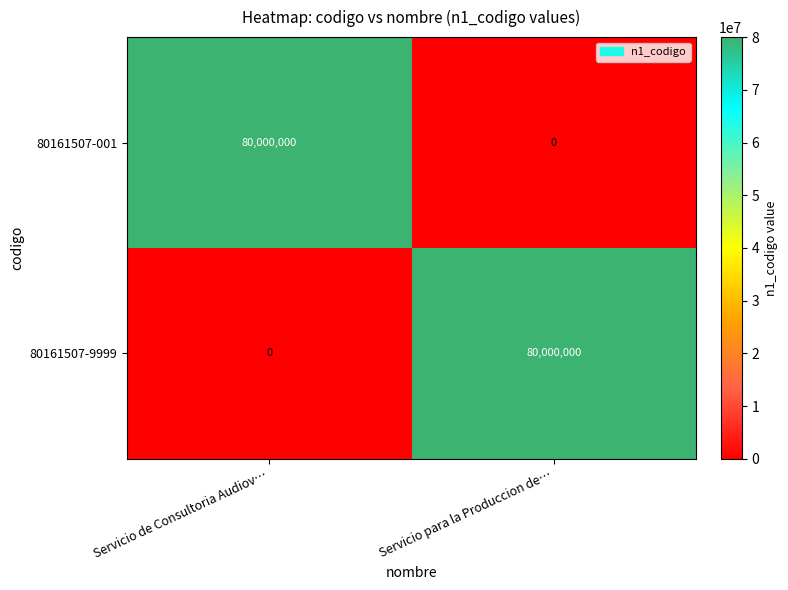

The value of 80161507-9999 at Servicio para la Produccion de… is 141111123. True or false?

False